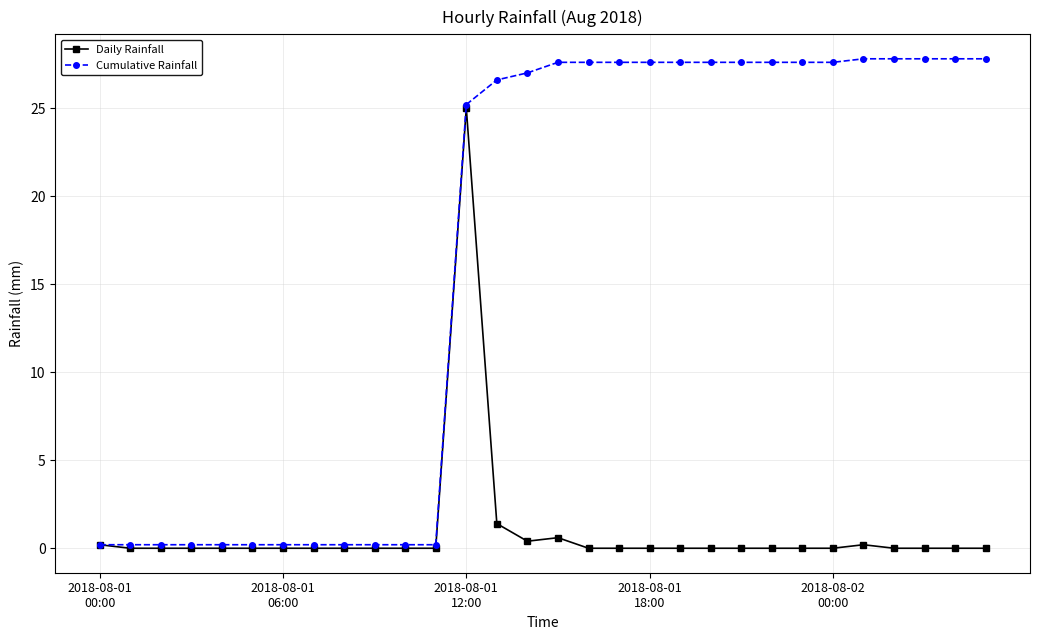

Rank the series by their average value, from lowest to highest.

Daily Rainfall, Cumulative Rainfall